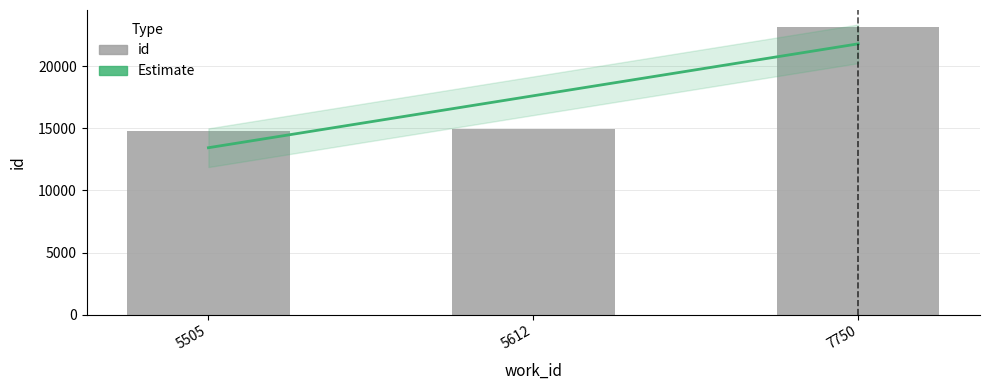

The chart shows a value of 8810 at 5612. True or false?

False